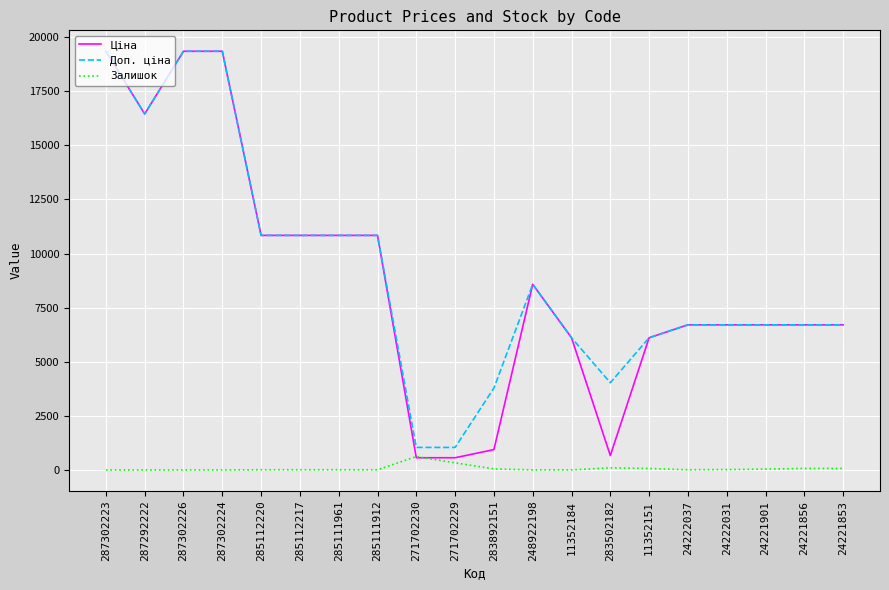

Where does the Ціна series first go above 6710?

287302223